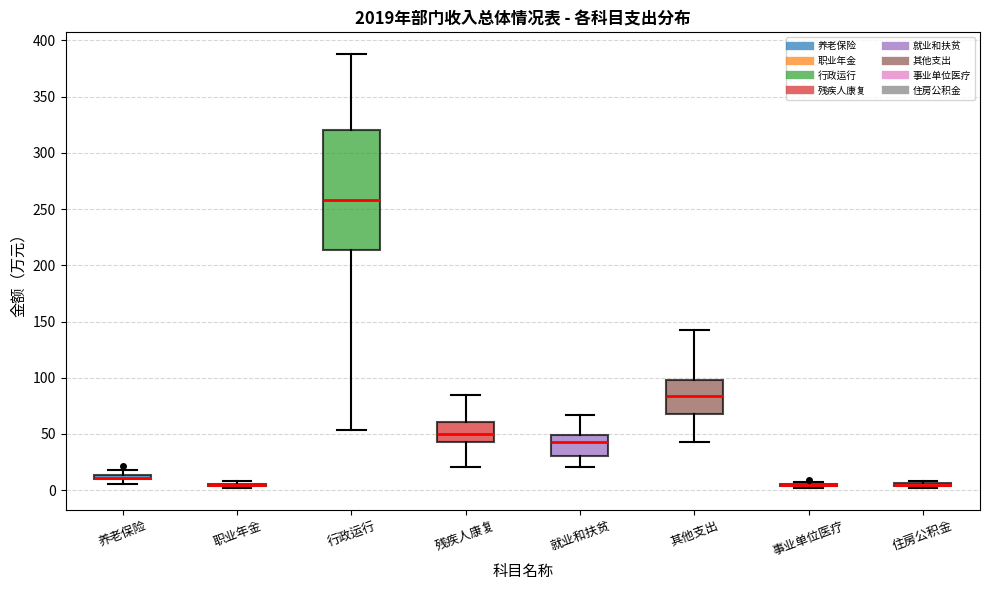

Comparing the boxes themselves (not the whiskers), which one is the tallest?

行政运行